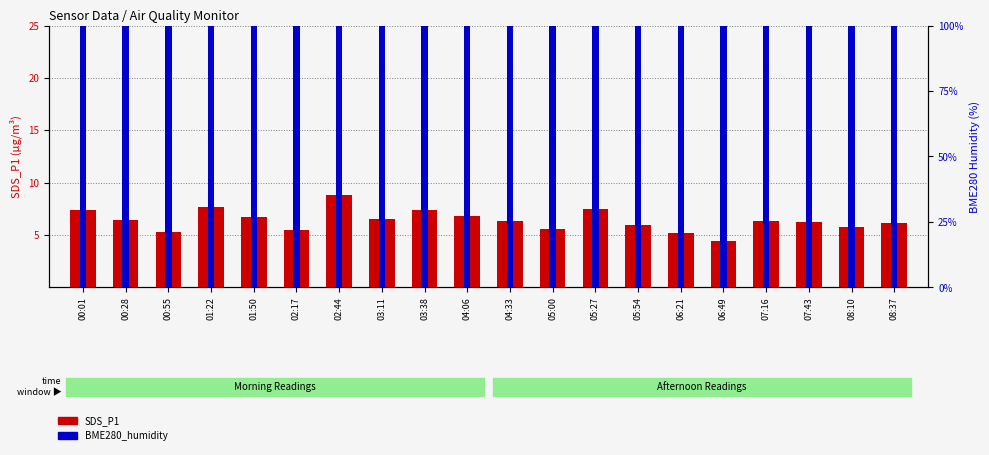

Rank the series at 04:06 from lowest to highest value.

SDS_P1, BME280_humidity